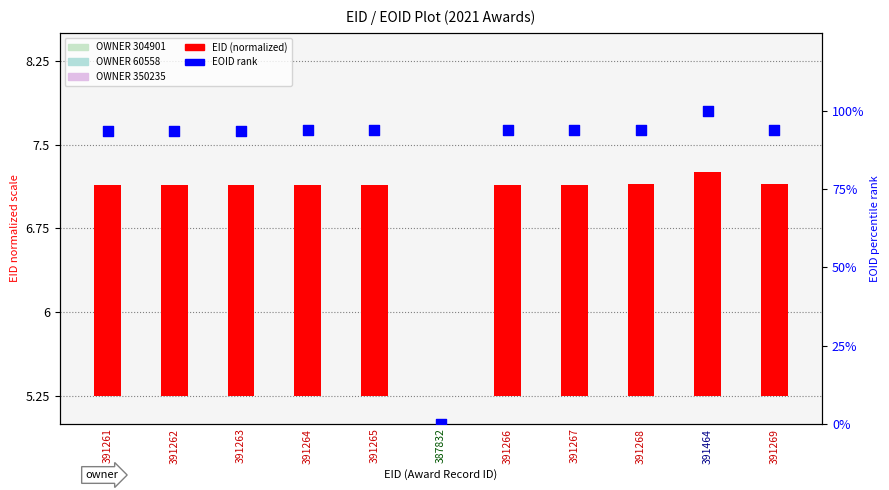

Which series has the largest total across all categories?

EOID rank